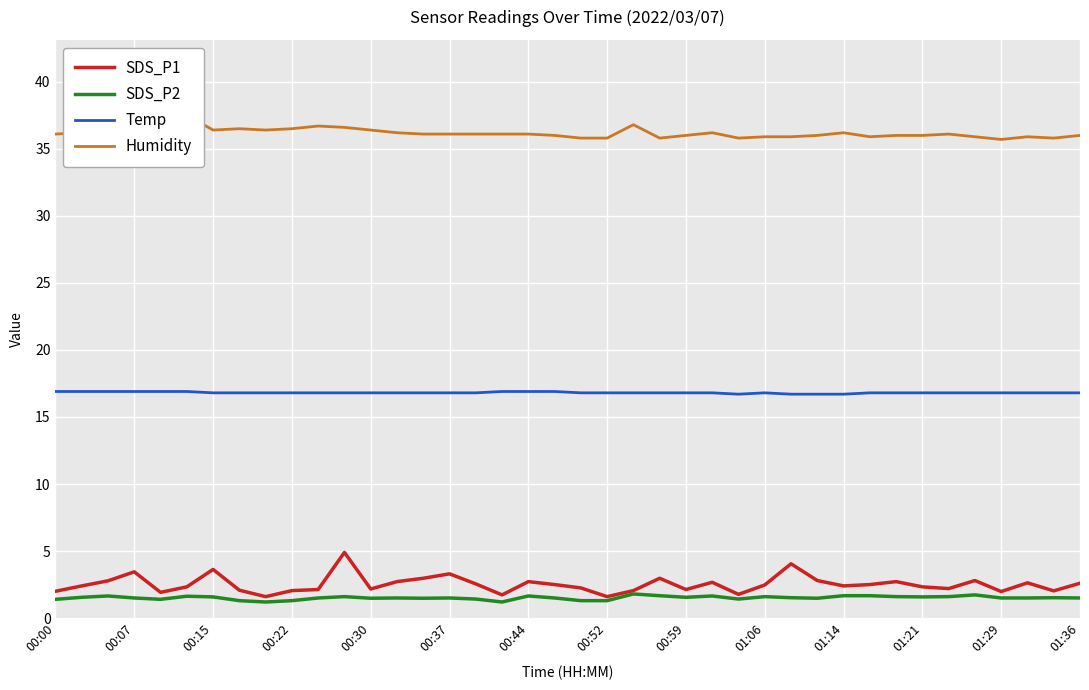

What is the highest value of the Temp series?

16.9